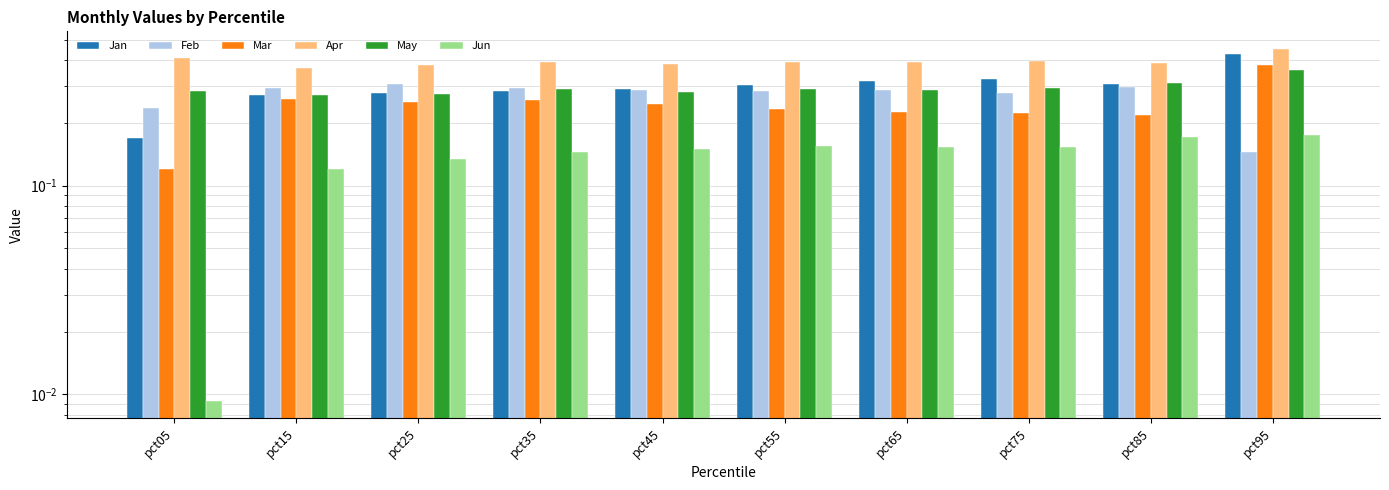

Reading left to right, extract all data points from this chart.

Jan: pct05=0.2	pct15=0.3	pct25=0.3	pct35=0.3	pct45=0.3	pct55=0.3	pct65=0.3	pct75=0.3	pct85=0.3	pct95=0.4
Feb: pct05=0.2	pct15=0.3	pct25=0.3	pct35=0.3	pct45=0.3	pct55=0.3	pct65=0.3	pct75=0.3	pct85=0.3	pct95=0.1
Mar: pct05=0.1	pct15=0.3	pct25=0.3	pct35=0.3	pct45=0.2	pct55=0.2	pct65=0.2	pct75=0.2	pct85=0.2	pct95=0.4
Apr: pct05=0.4	pct15=0.4	pct25=0.4	pct35=0.4	pct45=0.4	pct55=0.4	pct65=0.4	pct75=0.4	pct85=0.4	pct95=0.5
May: pct05=0.3	pct15=0.3	pct25=0.3	pct35=0.3	pct45=0.3	pct55=0.3	pct65=0.3	pct75=0.3	pct85=0.3	pct95=0.4
Jun: pct05=0.0	pct15=0.1	pct25=0.1	pct35=0.1	pct45=0.2	pct55=0.2	pct65=0.2	pct75=0.2	pct85=0.2	pct95=0.2